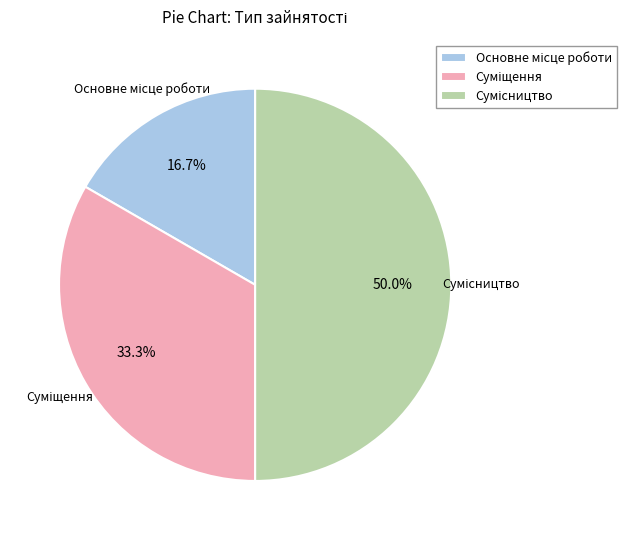

What portion of the pie excludes Основне місце роботи?

83.3%